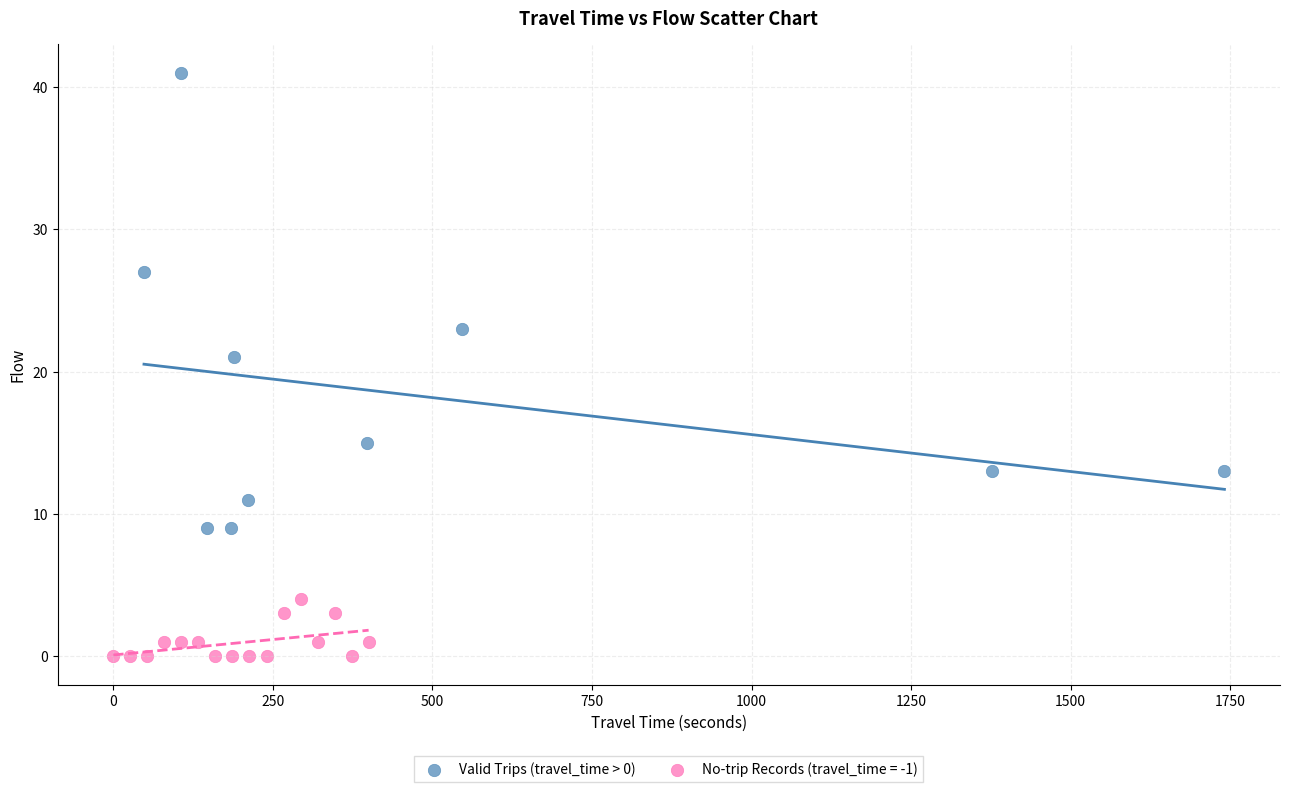

Which series contains the lowest Y value?

No-trip Records (travel_time = -1)